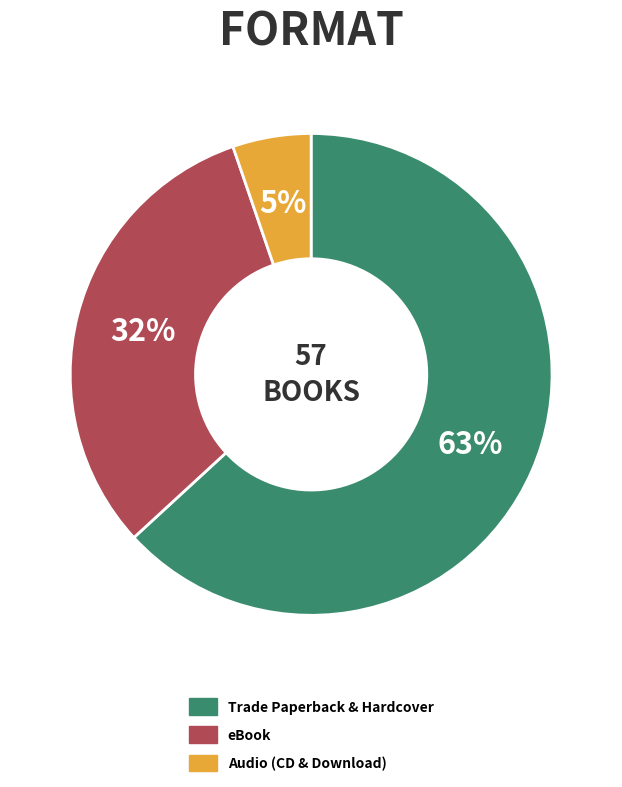

Does any single category account for the majority?

Yes